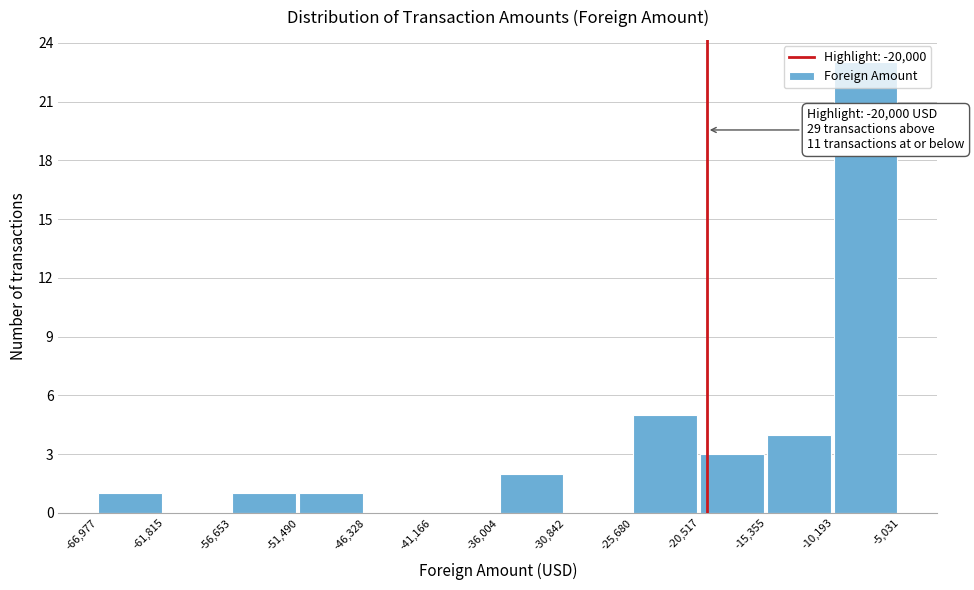

Over which range of the x-axis is the bar tallest?

-10,193 to -5,031